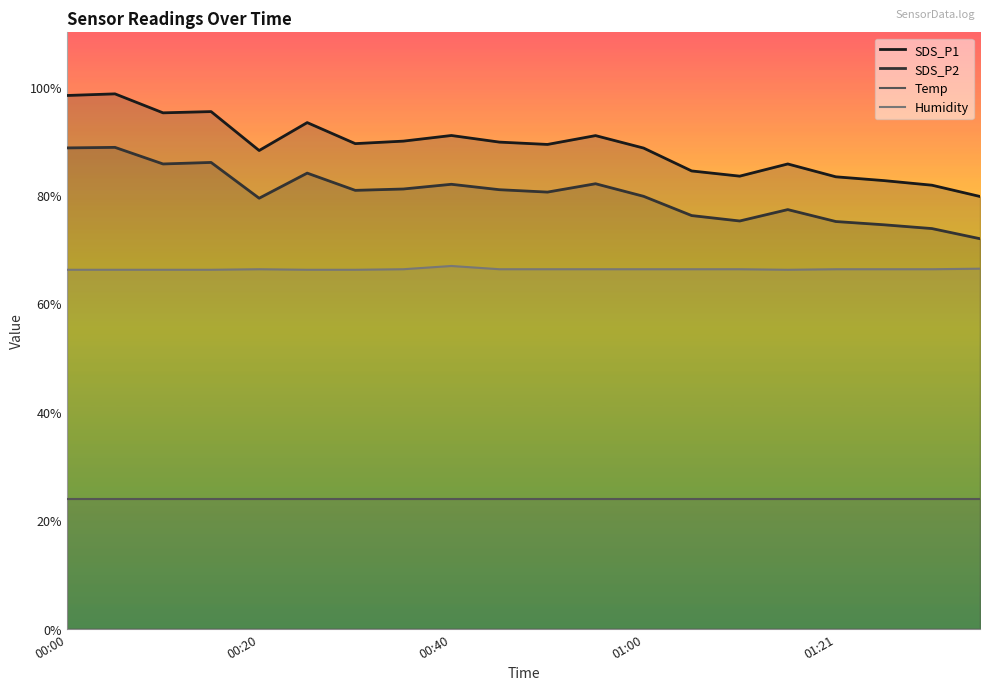

Which series has the largest total across all categories?

SDS_P1